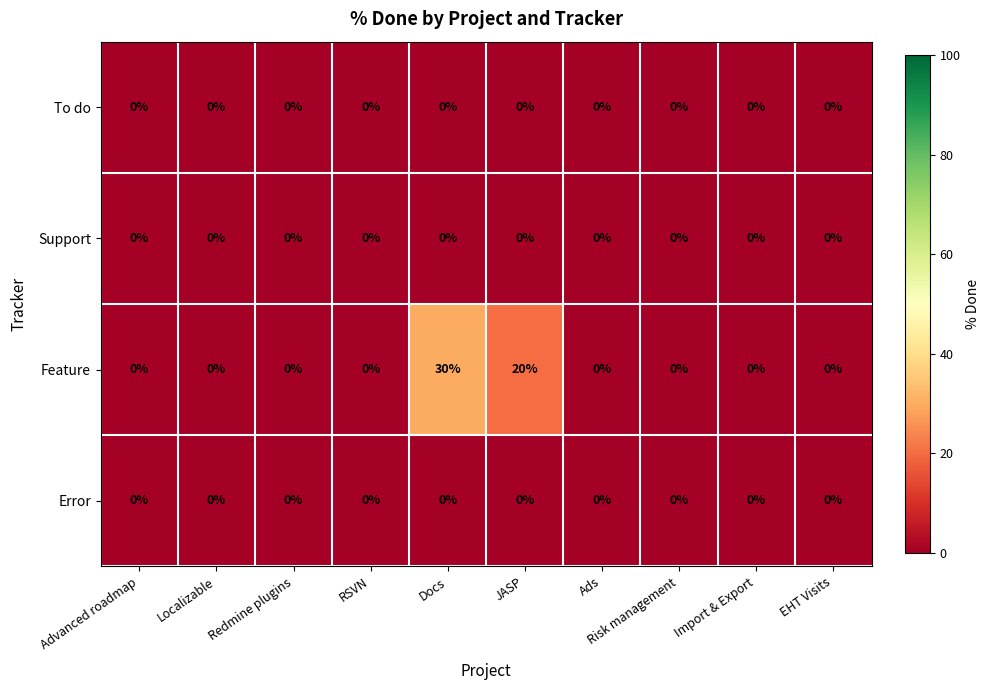

Which series has the largest range (max minus min)?

Feature